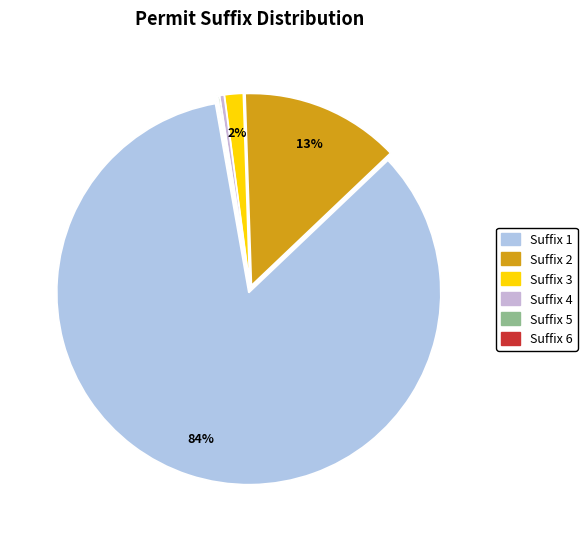

How many slices are in this pie chart?

6